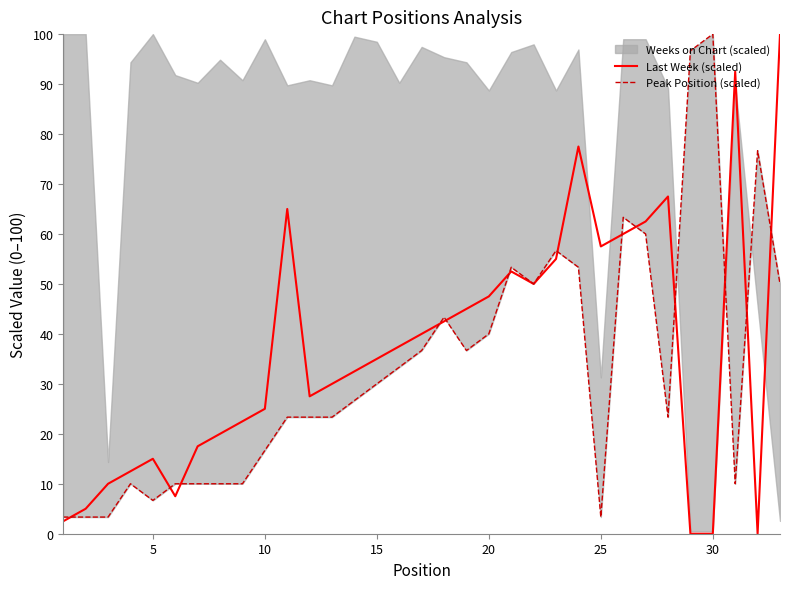

Is it true that Last Week (scaled) equals 50.8 at 15?

False